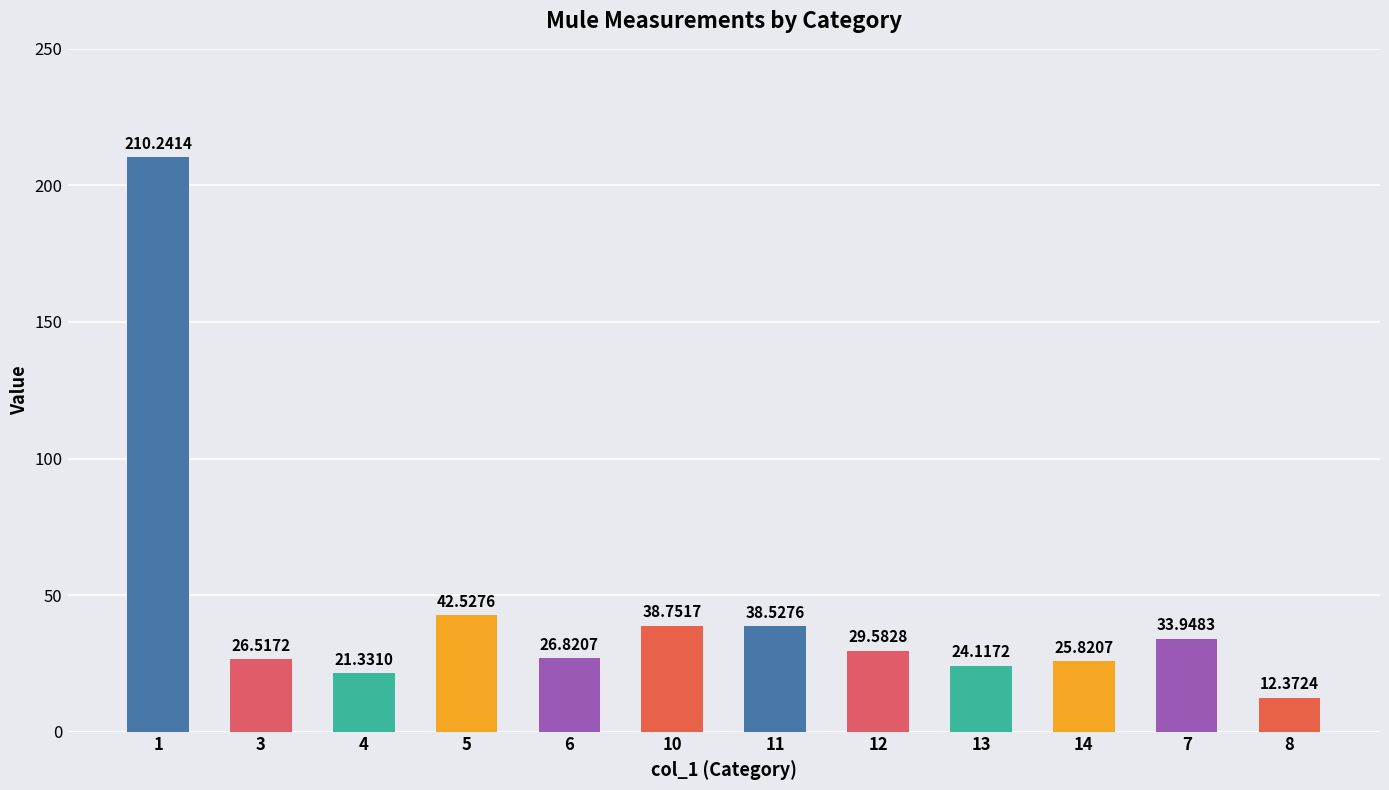

Where does the data first go above 29?

1